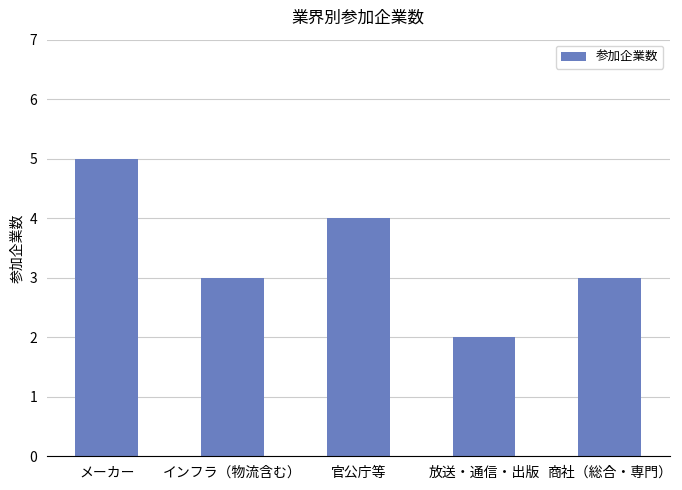

Read the value at メーカー.

5